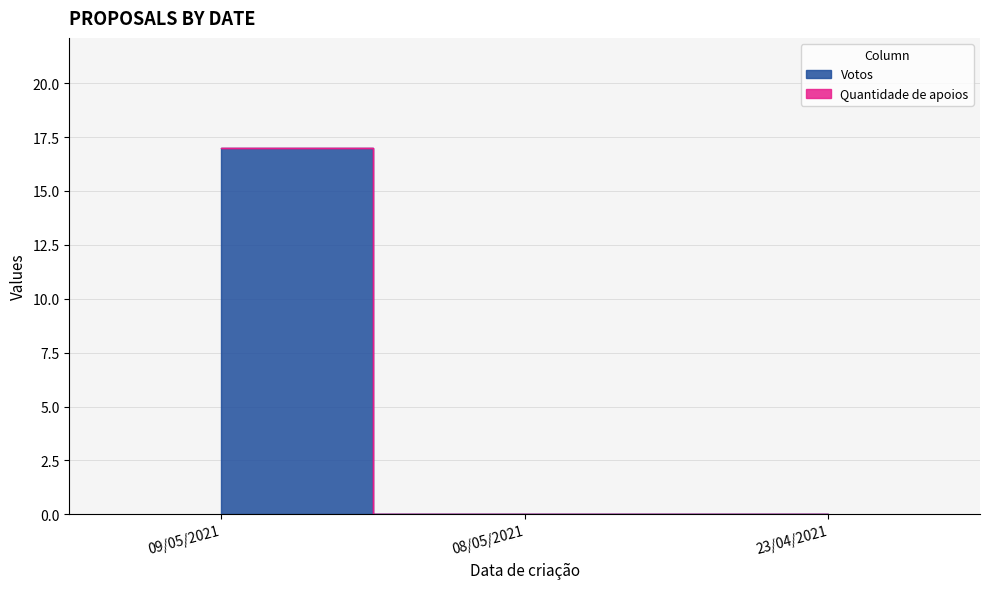

Is this an area chart (filled region under the line)?

No